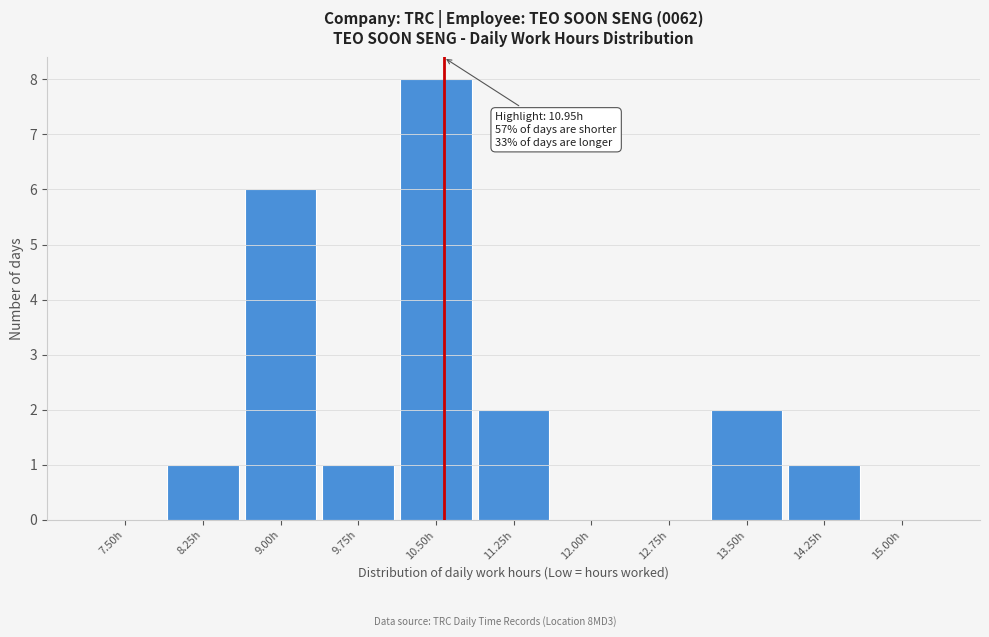

Reading left to right, transcribe all the data shown in this chart.

7.50h=0	8.25h=1	9.00h=6	9.75h=1	10.50h=8	11.25h=2	12.00h=0	12.75h=0	13.50h=2	14.25h=1	15.00h=0